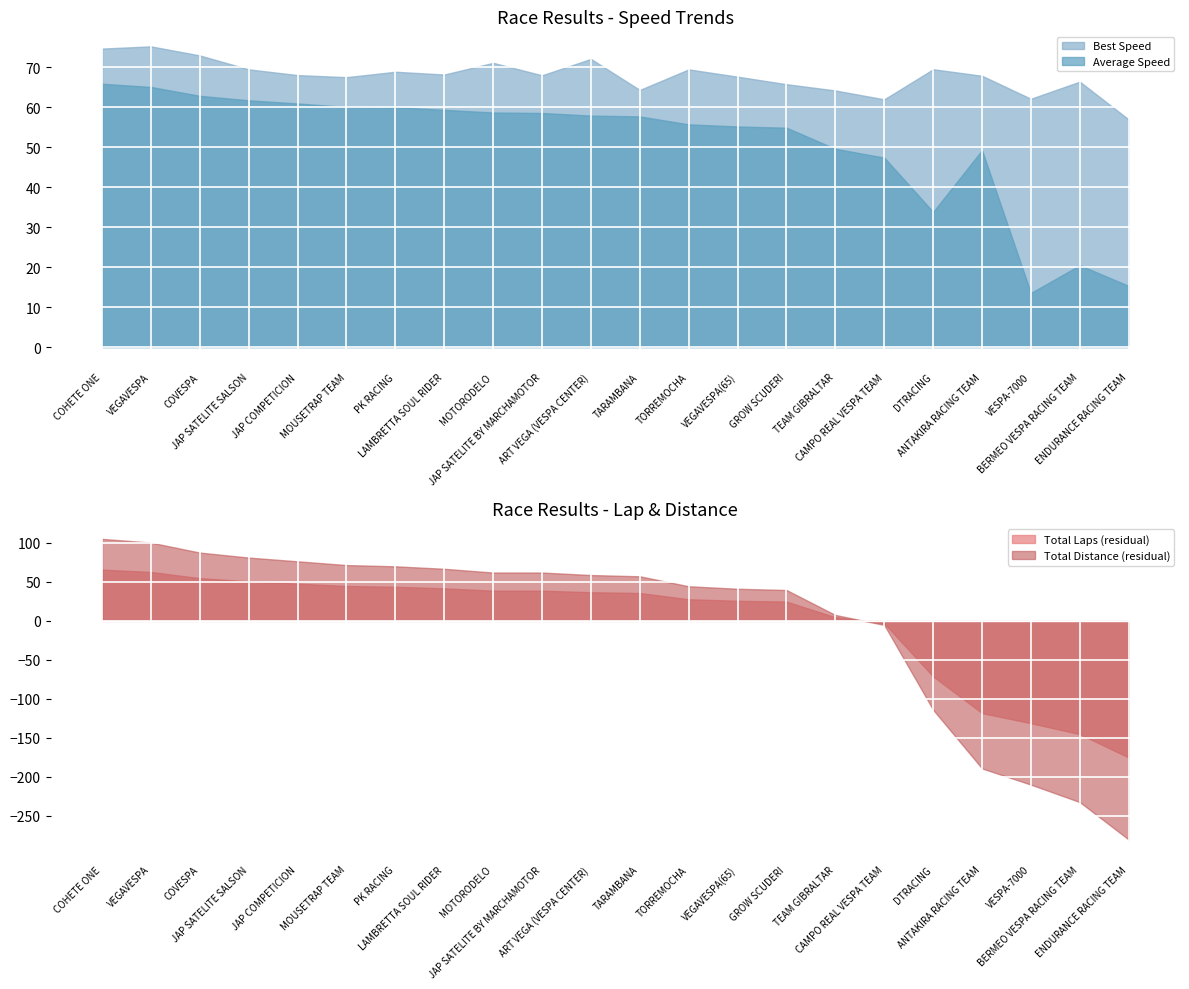

True or false: Best Speed and Average Speed cross at least once.

False